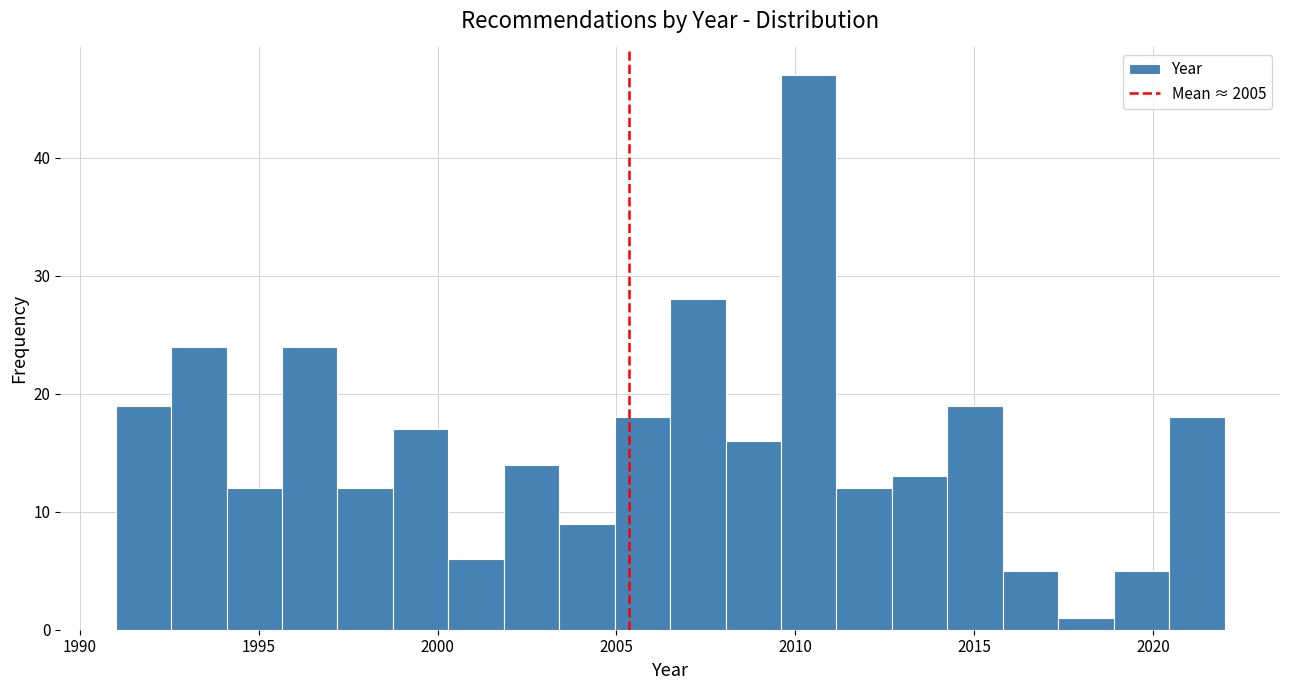

Around what value on the x-axis is the tallest bar? Give the approximate position of its centre, as read against the axis.

2010.5